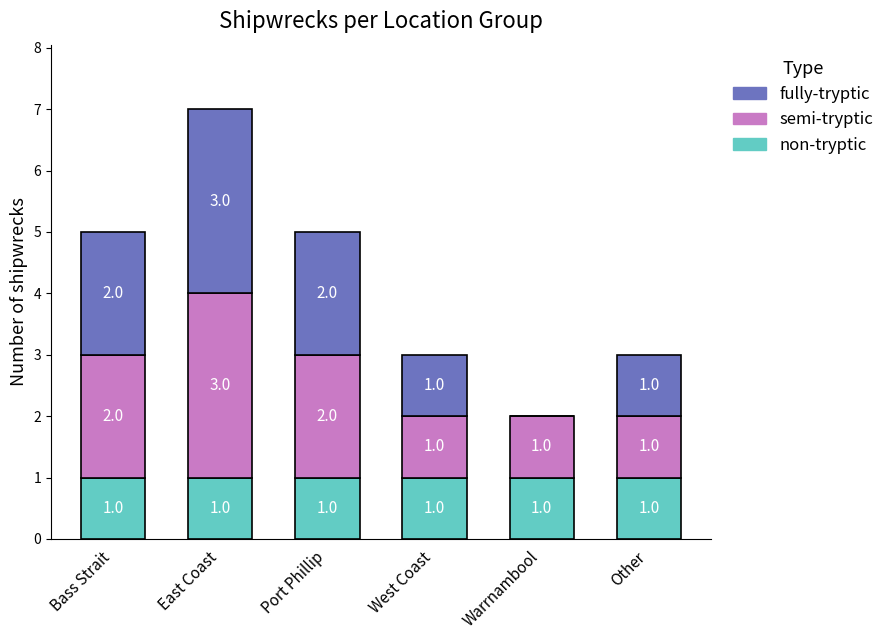

What is the total value across all series at West Coast?

3